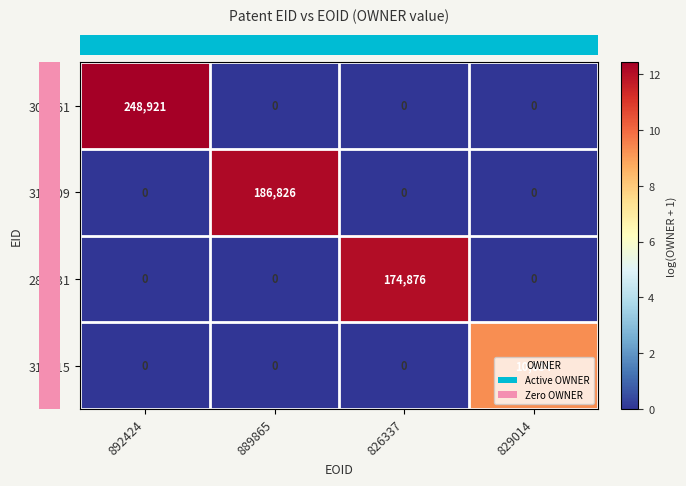

Rank the series by their maximum value, from lowest to highest.

316915, 281231, 319609, 306061